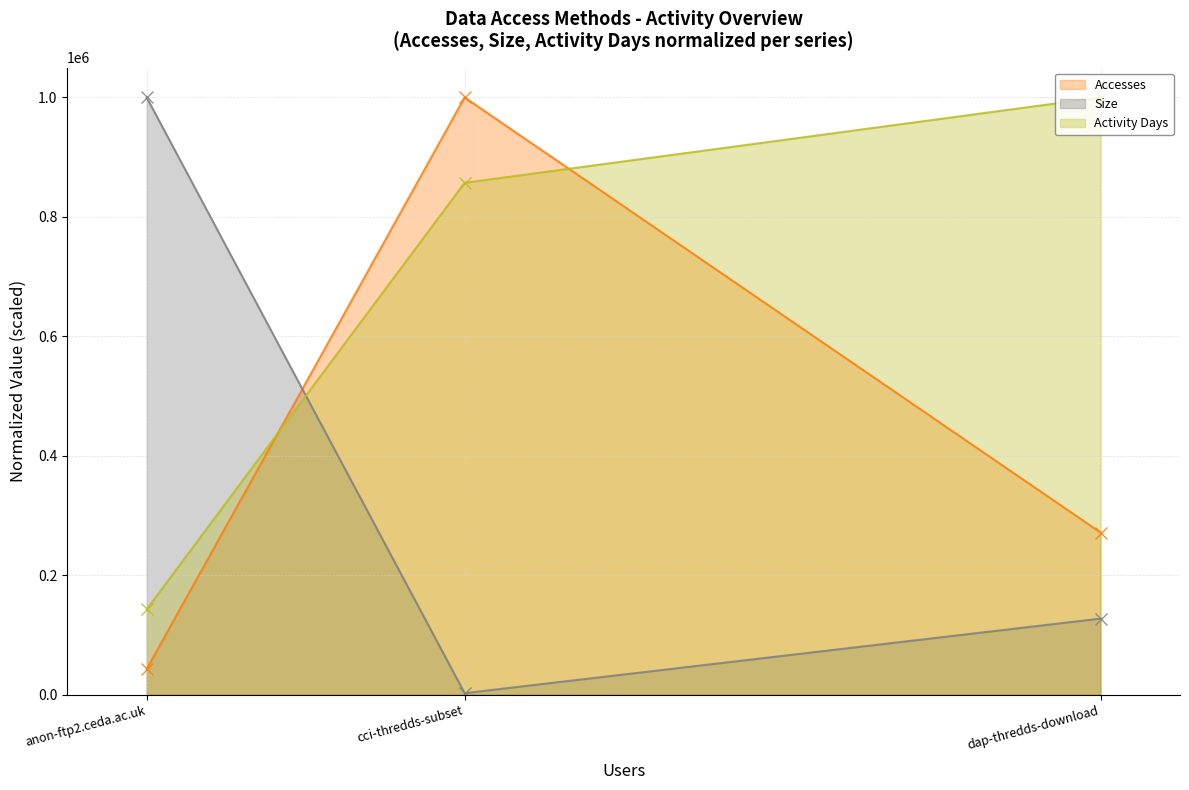

True or false: Size - line has a value of 39754.1 at dap-thredds-download.

False